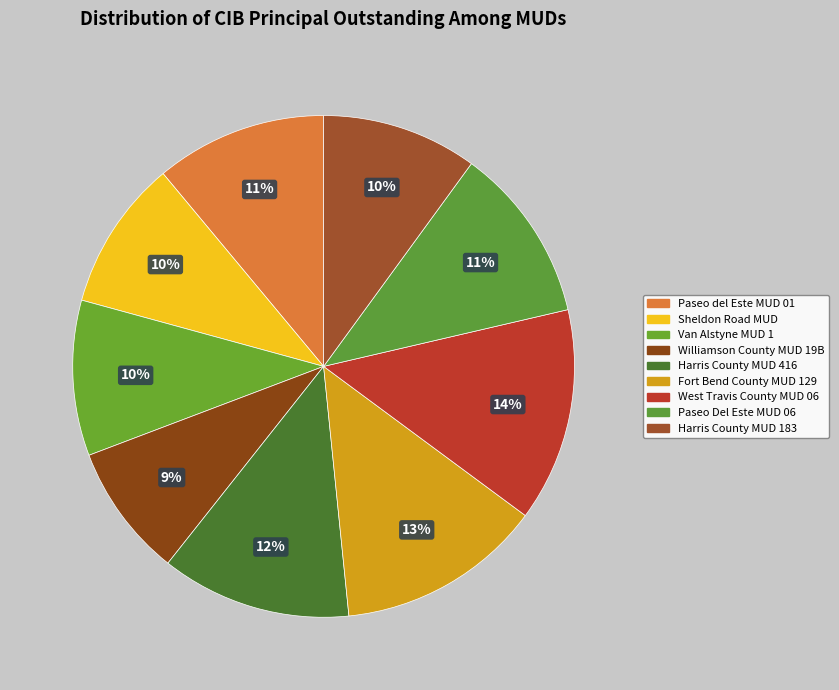

Does Van Alstyne MUD 1 represent more than half of the total?

No